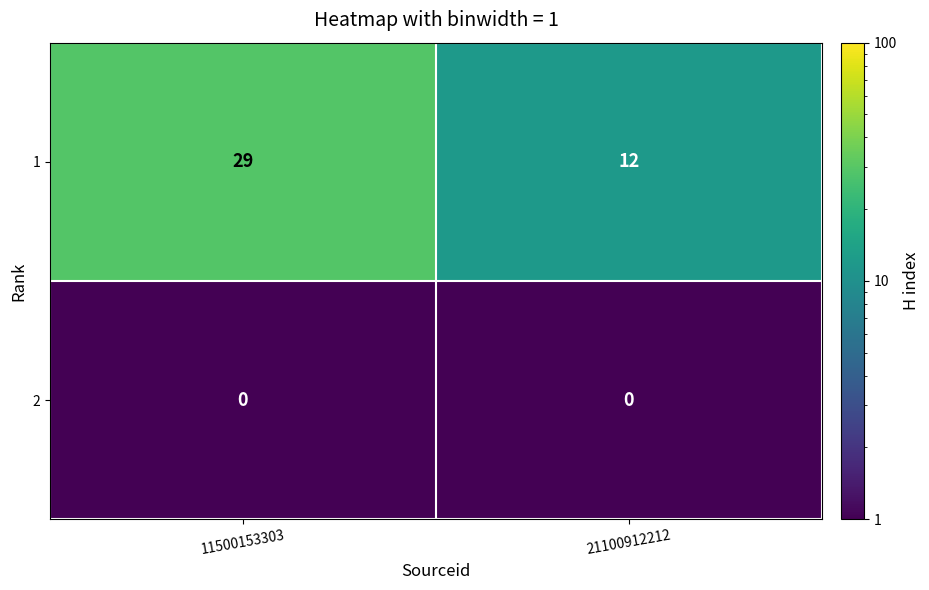

The 1 series shows 29 at 11500153303. True or false?

True